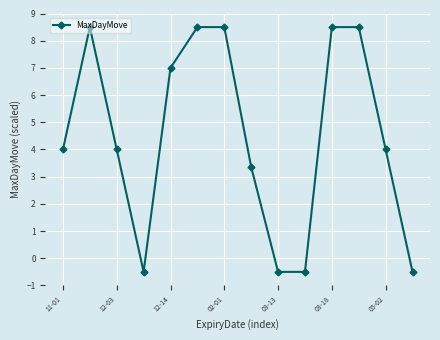

What is the value of the 11th point from the left?

8.5